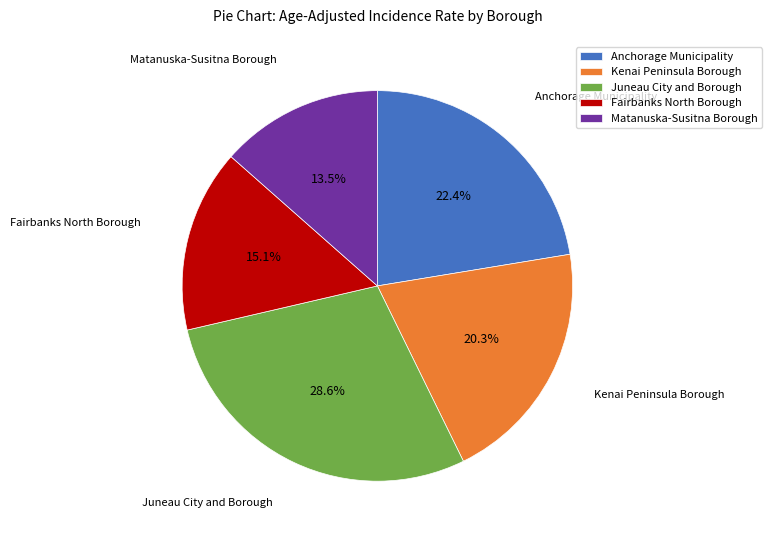

The Anchorage Municipality slice represents 10% of the pie. True or false?

False